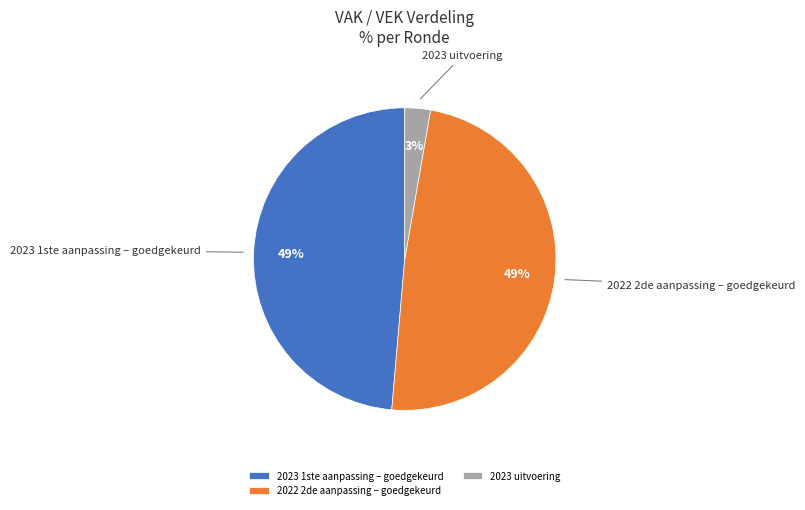

Does any single category account for the majority?

No